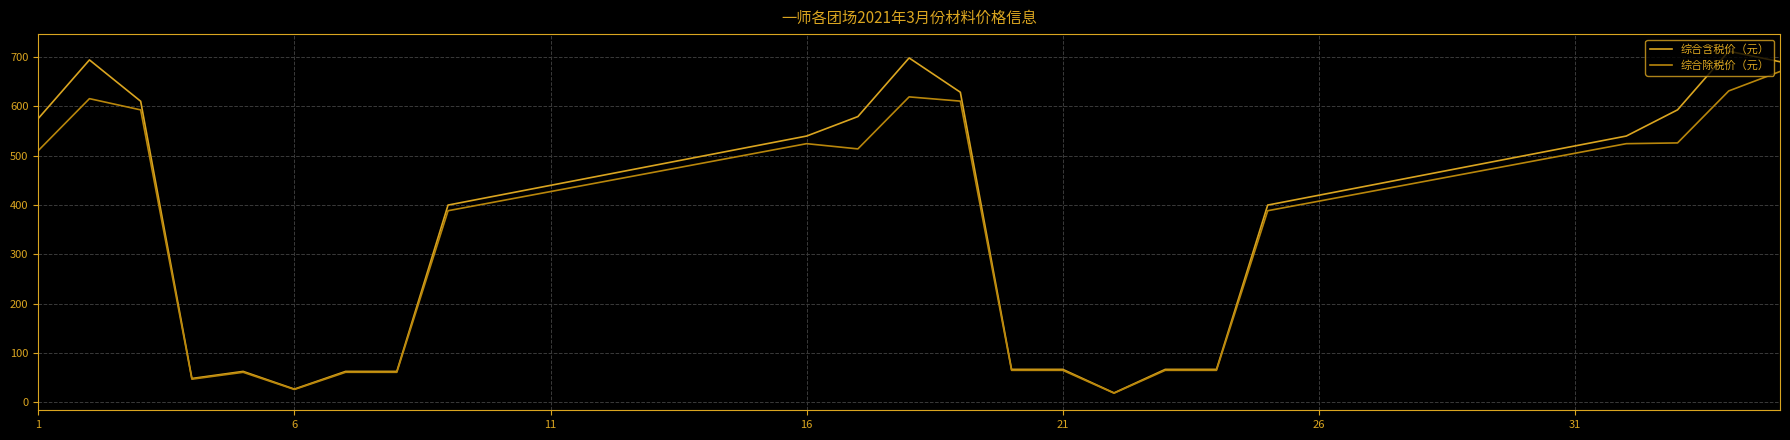

What is the difference between the maximum and minimum values in the 综合除税价（元） series?

652.3